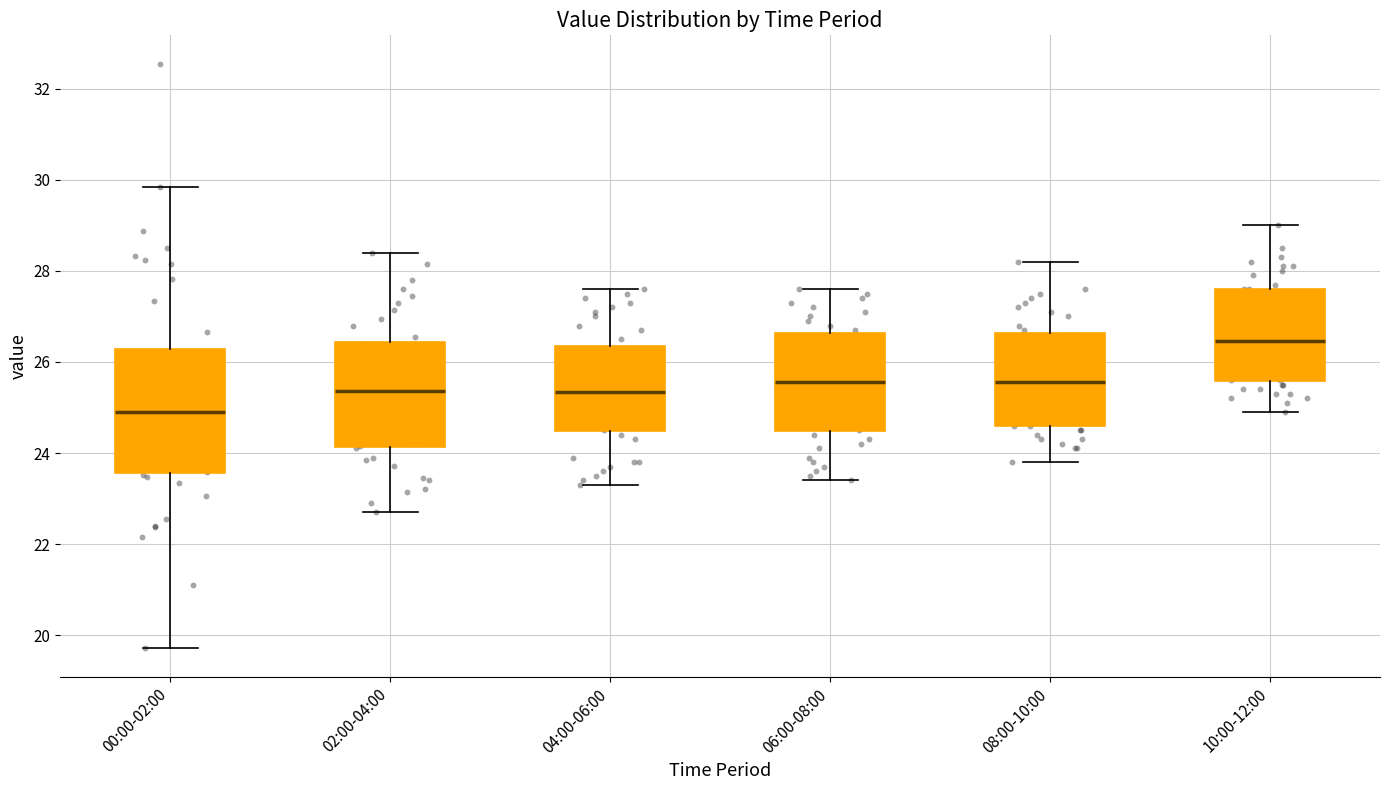

Comparing the boxes themselves (not the whiskers), which one is the tallest?

00:00-02:00